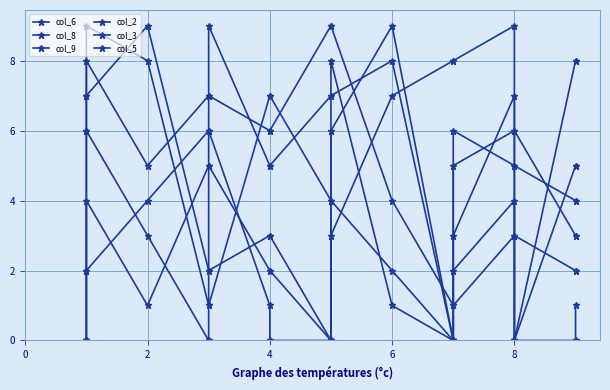

At which label is col_6 closest to 4?

6